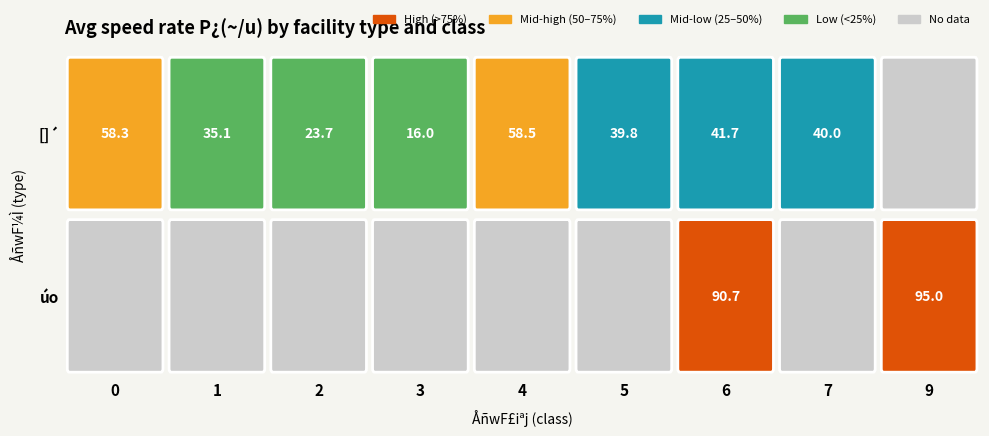

How many positive values does the 0 series have?

1